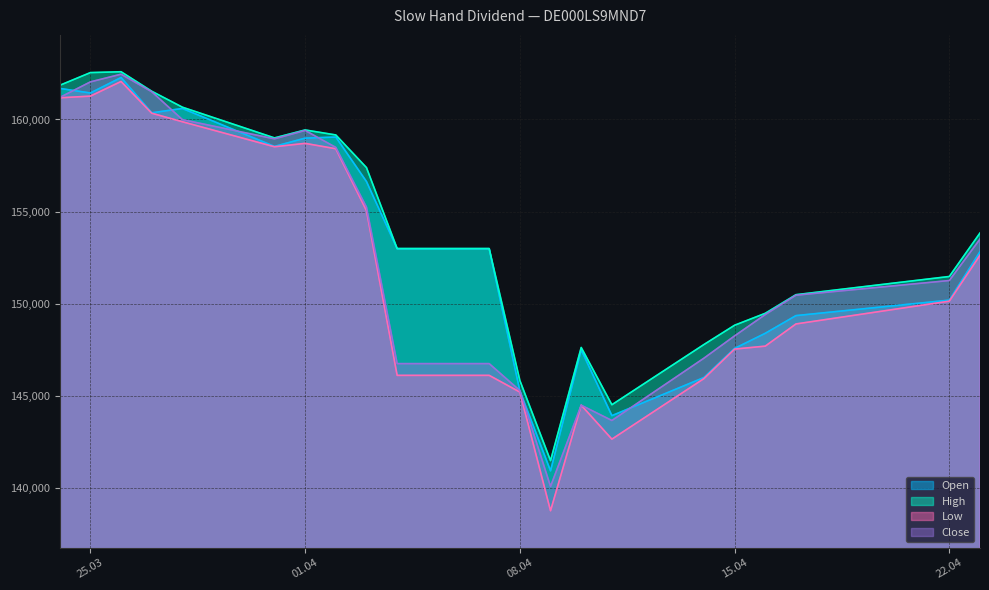

Which series has the widest spread of values?

Low